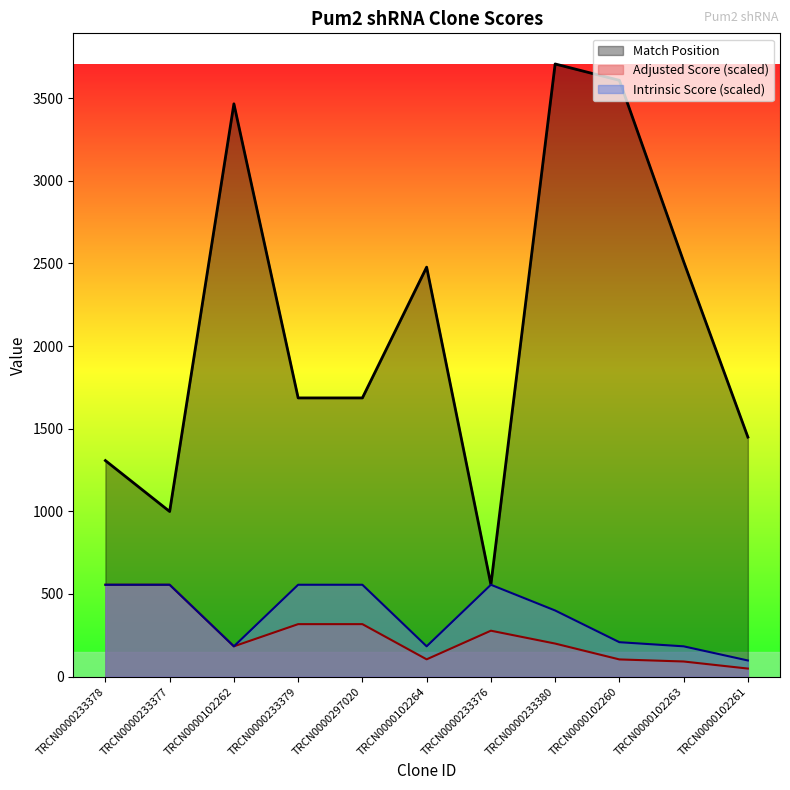

Rank the series at TRCN0000297020 from lowest to highest value.

Adjusted Score (scaled), Intrinsic Score (scaled), Match Position